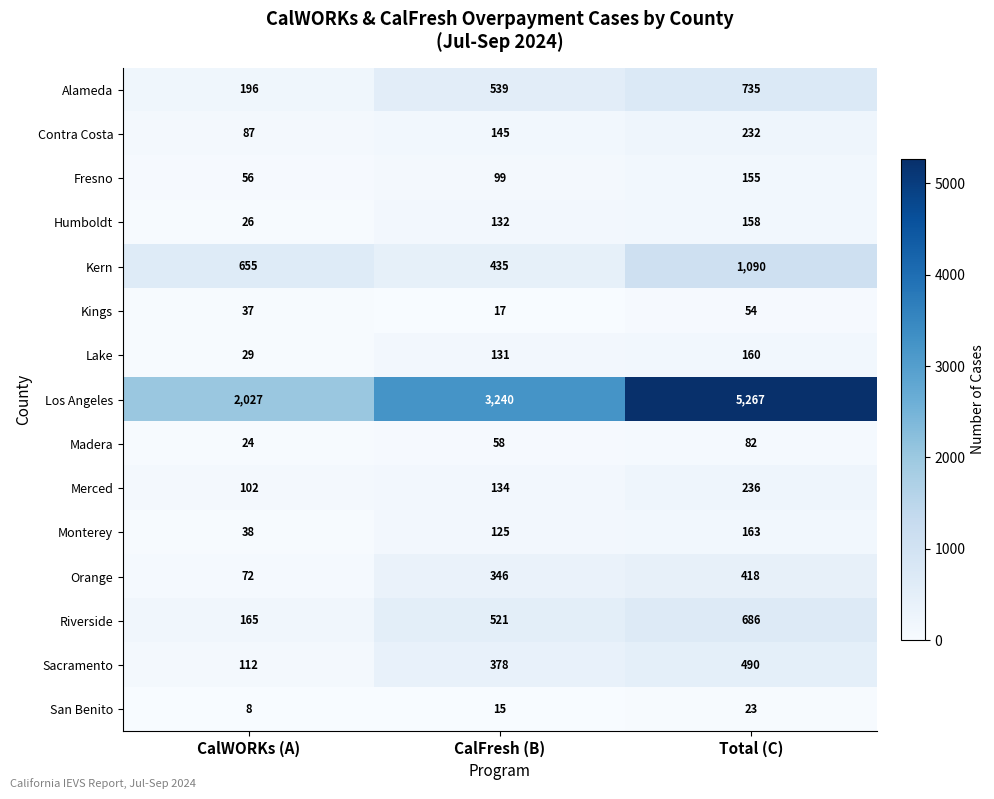

Which series has the largest total across all categories?

Los Angeles